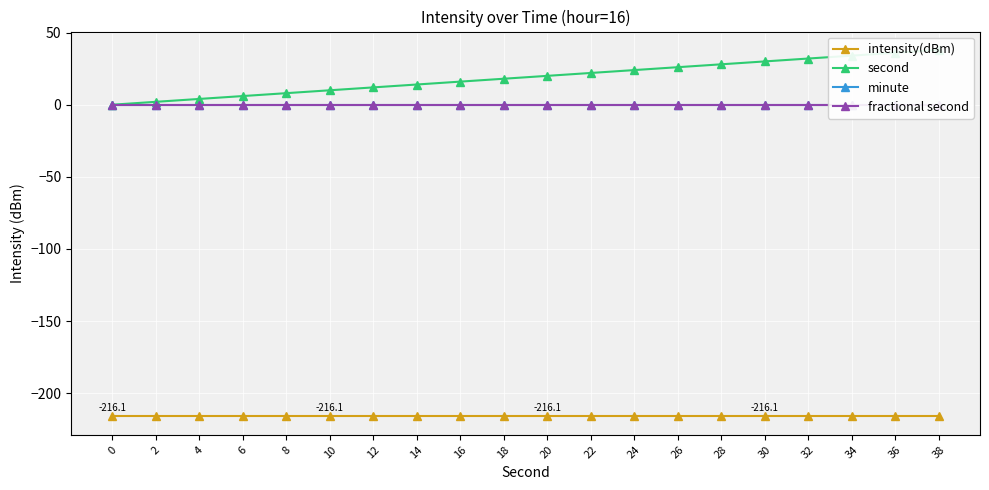

Which series has the largest total across all categories?

second